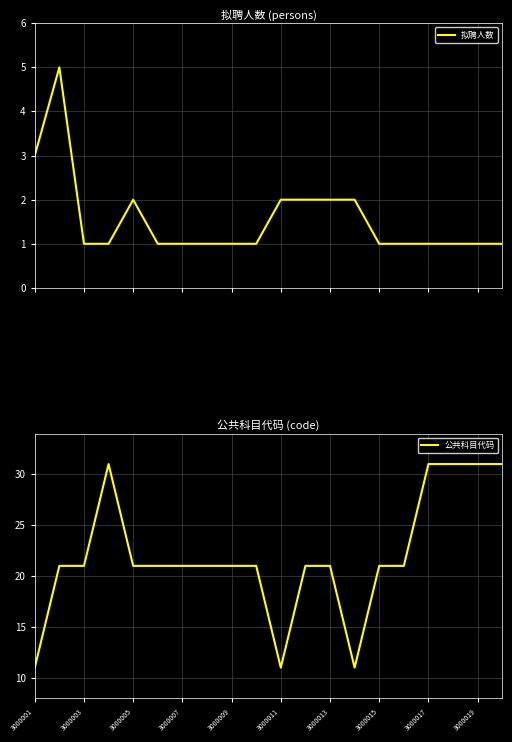

How many interior local peaks does the 拟聘人数 series have?

2